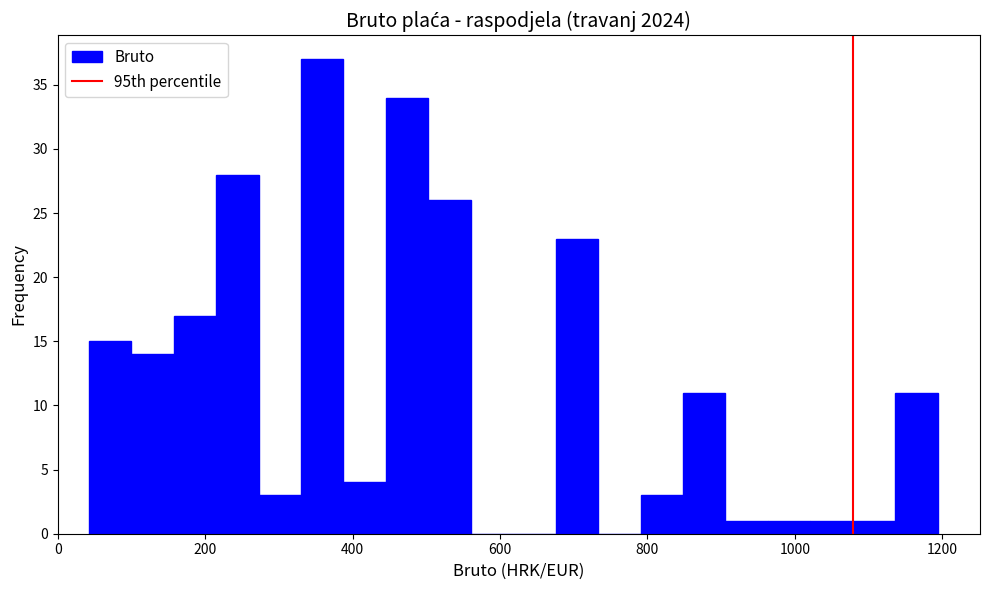

Read against the x-axis, roughly where is the centre of the tallest bar?

360